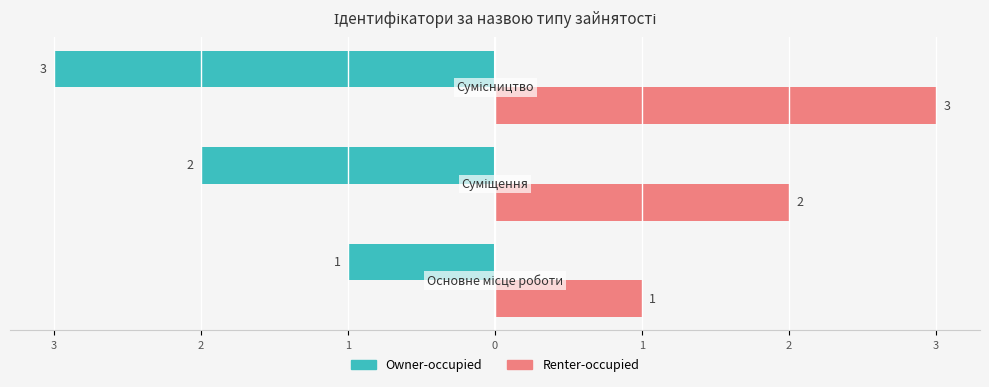

Which series has the largest range (max minus min)?

Owner-occupied